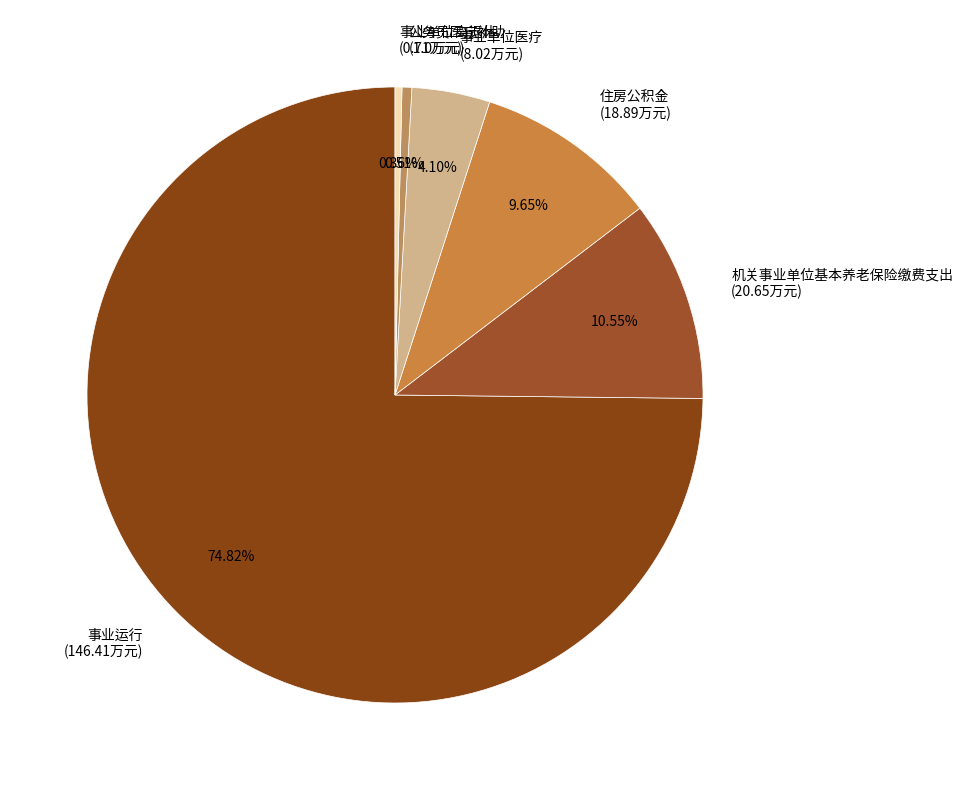

What is the majority slice?

事业运行